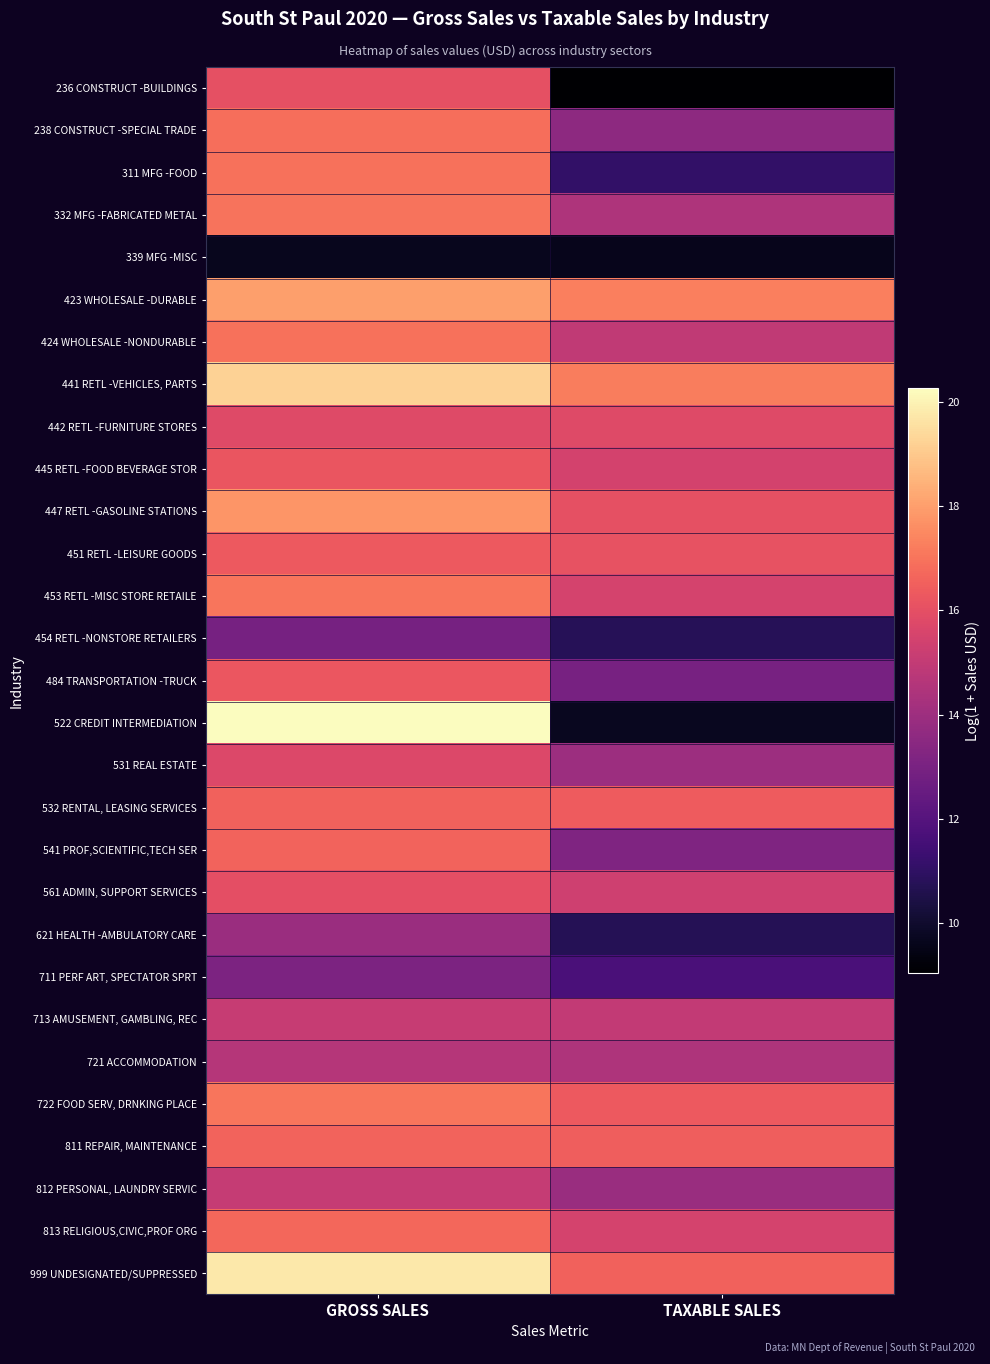

Reading left to right, extract all data points from this chart.

236 CONSTRUCT -BUILDINGS: GROSS SALES=16.0	TAXABLE SALES=9.0
238 CONSTRUCT -SPECIAL TRADE: GROSS SALES=16.9	TAXABLE SALES=13.6
311 MFG -FOOD: GROSS SALES=17.0	TAXABLE SALES=11.1
332 MFG -FABRICATED METAL: GROSS SALES=17.0	TAXABLE SALES=14.5
339 MFG -MISC: GROSS SALES=9.7	TAXABLE SALES=9.6
423 WHOLESALE -DURABLE: GROSS SALES=18.0	TAXABLE SALES=17.2
424 WHOLESALE -NONDURABLE: GROSS SALES=16.9	TAXABLE SALES=15.0
441 RETL -VEHICLES, PARTS: GROSS SALES=19.2	TAXABLE SALES=17.2
442 RETL -FURNITURE STORES: GROSS SALES=15.8	TAXABLE SALES=15.8
445 RETL -FOOD BEVERAGE STOR: GROSS SALES=16.2	TAXABLE SALES=15.5
447 RETL -GASOLINE STATIONS: GROSS SALES=17.8	TAXABLE SALES=16.0
451 RETL -LEISURE GOODS: GROSS SALES=16.3	TAXABLE SALES=16.1
453 RETL -MISC STORE RETAILE: GROSS SALES=17.0	TAXABLE SALES=15.5
454 RETL -NONSTORE RETAILERS: GROSS SALES=12.9	TAXABLE SALES=10.8
484 TRANSPORTATION -TRUCK: GROSS SALES=16.2	TAXABLE SALES=12.9
522 CREDIT INTERMEDIATION: GROSS SALES=20.3	TAXABLE SALES=9.7
531 REAL ESTATE: GROSS SALES=15.7	TAXABLE SALES=14.0
532 RENTAL, LEASING SERVICES: GROSS SALES=16.6	TAXABLE SALES=16.4
541 PROF,SCIENTIFIC,TECH SER: GROSS SALES=16.6	TAXABLE SALES=13.2
561 ADMIN, SUPPORT SERVICES: GROSS SALES=16.0	TAXABLE SALES=15.3
621 HEALTH -AMBULATORY CARE: GROSS SALES=13.9	TAXABLE SALES=10.7
711 PERF ART, SPECTATOR SPRT: GROSS SALES=13.1	TAXABLE SALES=11.7
713 AMUSEMENT, GAMBLING, REC: GROSS SALES=15.1	TAXABLE SALES=15.0
721 ACCOMMODATION: GROSS SALES=14.6	TAXABLE SALES=14.5
722 FOOD SERV, DRNKING PLACE: GROSS SALES=17.0	TAXABLE SALES=16.3
811 REPAIR, MAINTENANCE: GROSS SALES=16.6	TAXABLE SALES=16.5
812 PERSONAL, LAUNDRY SERVIC: GROSS SALES=15.1	TAXABLE SALES=13.9
813 RELIGIOUS,CIVIC,PROF ORG: GROSS SALES=16.7	TAXABLE SALES=15.5
999 UNDESIGNATED/SUPPRESSED: GROSS SALES=19.7	TAXABLE SALES=16.5